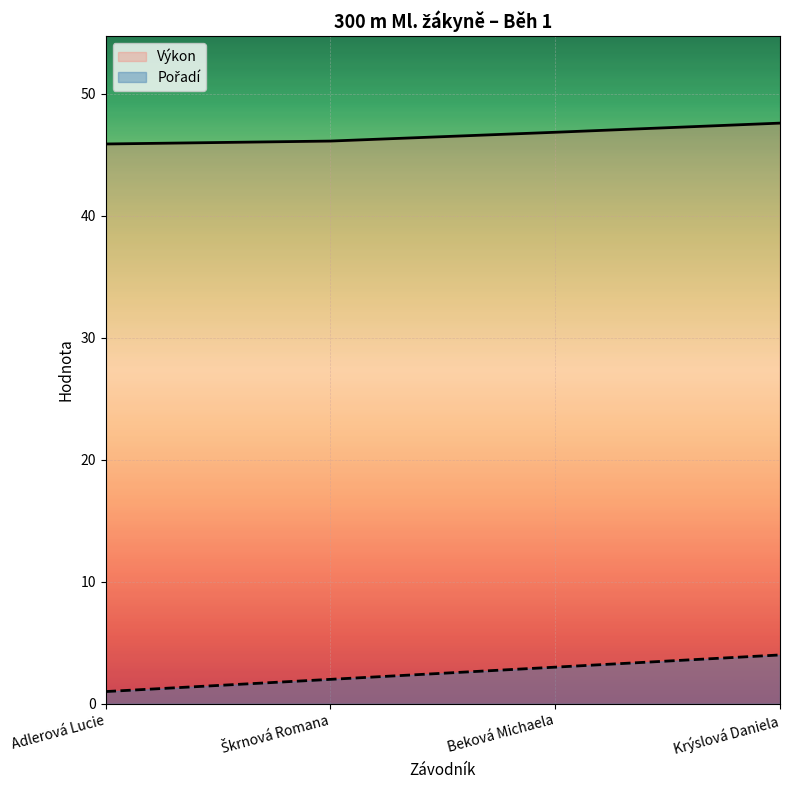

At Krýslová Daniela, list the series in order from largest to smallest.

Výkon, Pořadí